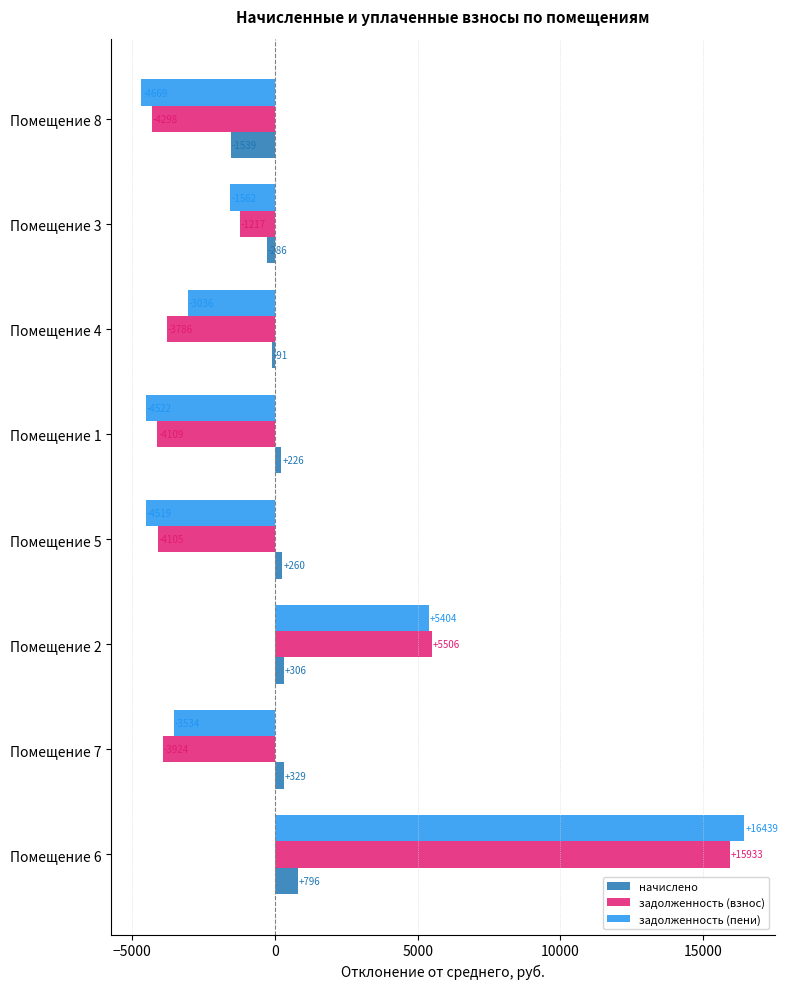

Which series has the largest range (max minus min)?

задолженность (пени)